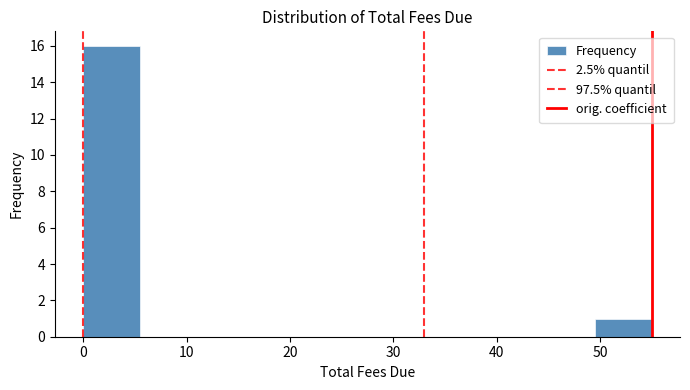

What is the height of the bar covering 49.5 to 55.0 on the x-axis? Neither the bar edges nor the heights are printed on the chart, so give them approximately, as read against the axes.

1